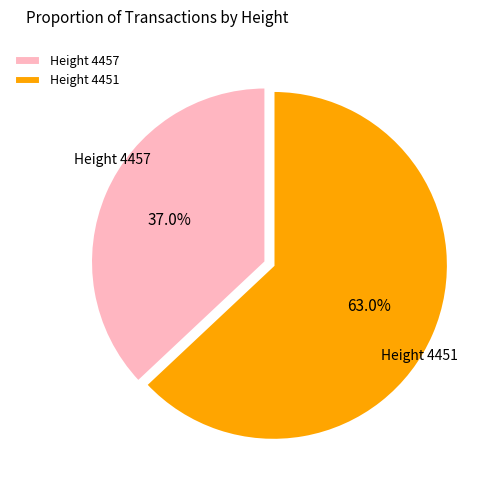

Do Height 4457 and Height 4451 together represent more than half of the pie?

Yes